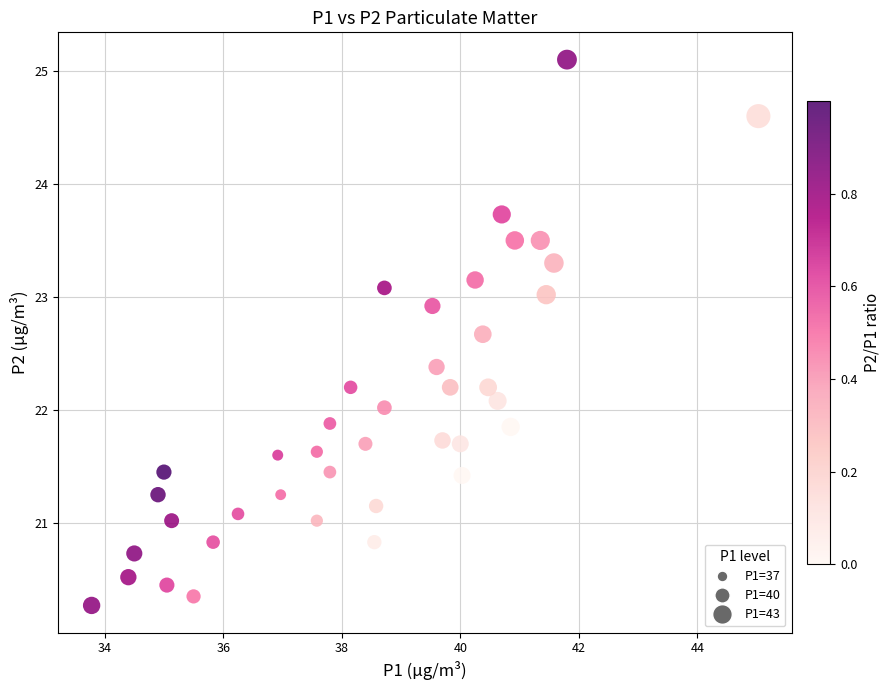

What is the range of Y values (max minus min)?

4.8